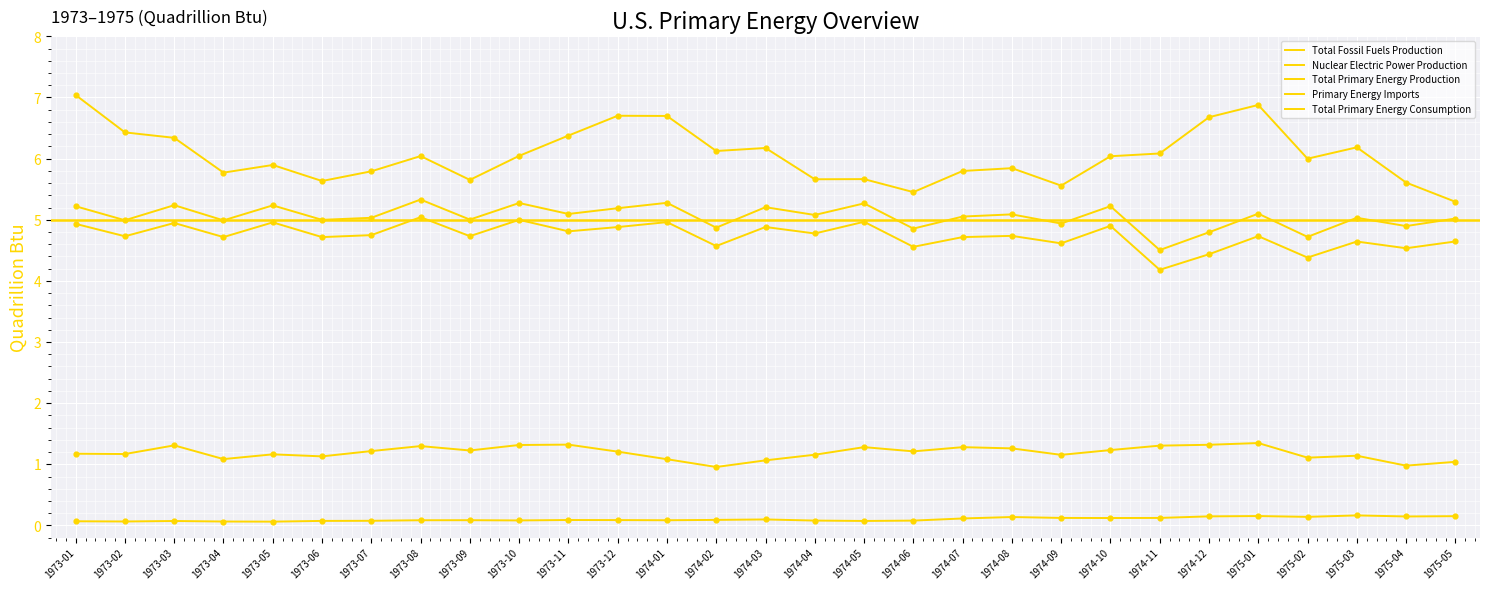

At how many categories does at least one series exceed 4?

29